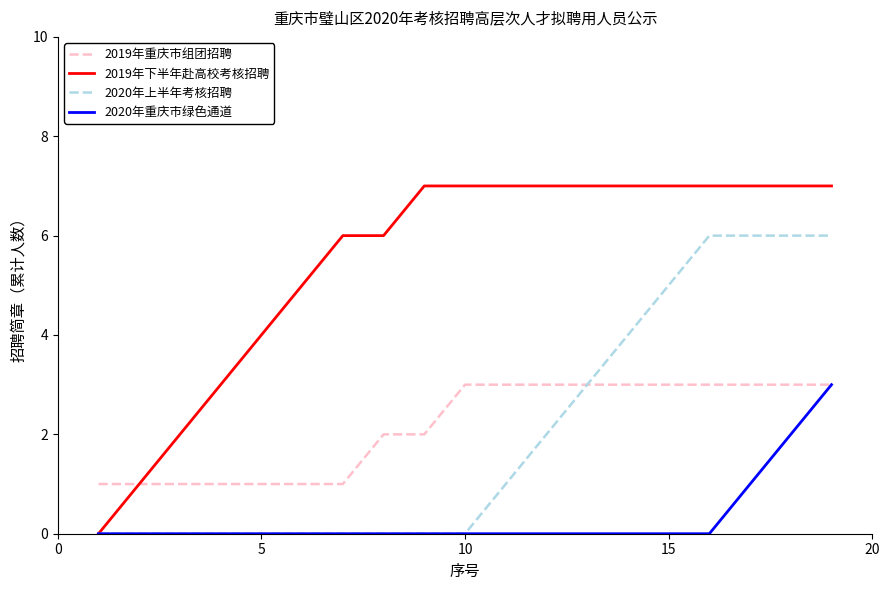

Which series has the largest total across all categories?

2019年下半年赴高校考核招聘